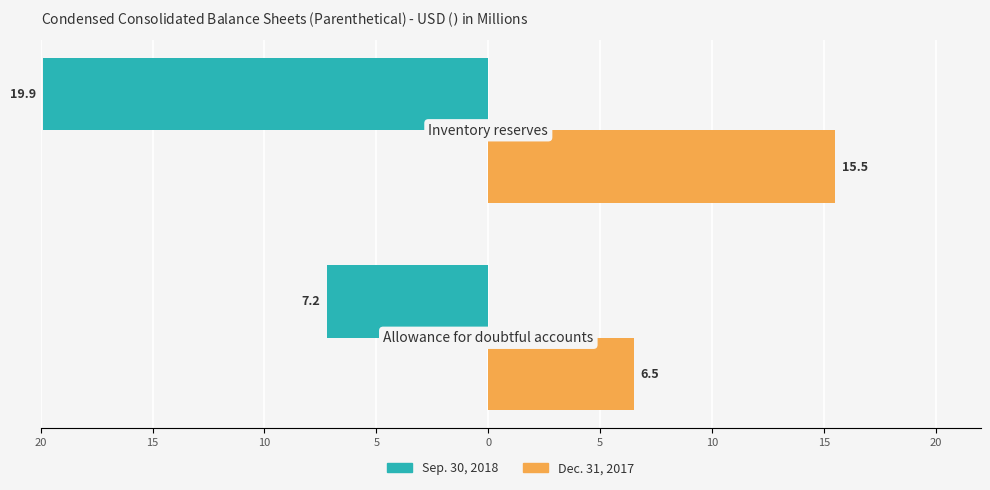

What are all the series names shown in the legend?

Sep. 30, 2018, Dec. 31, 2017